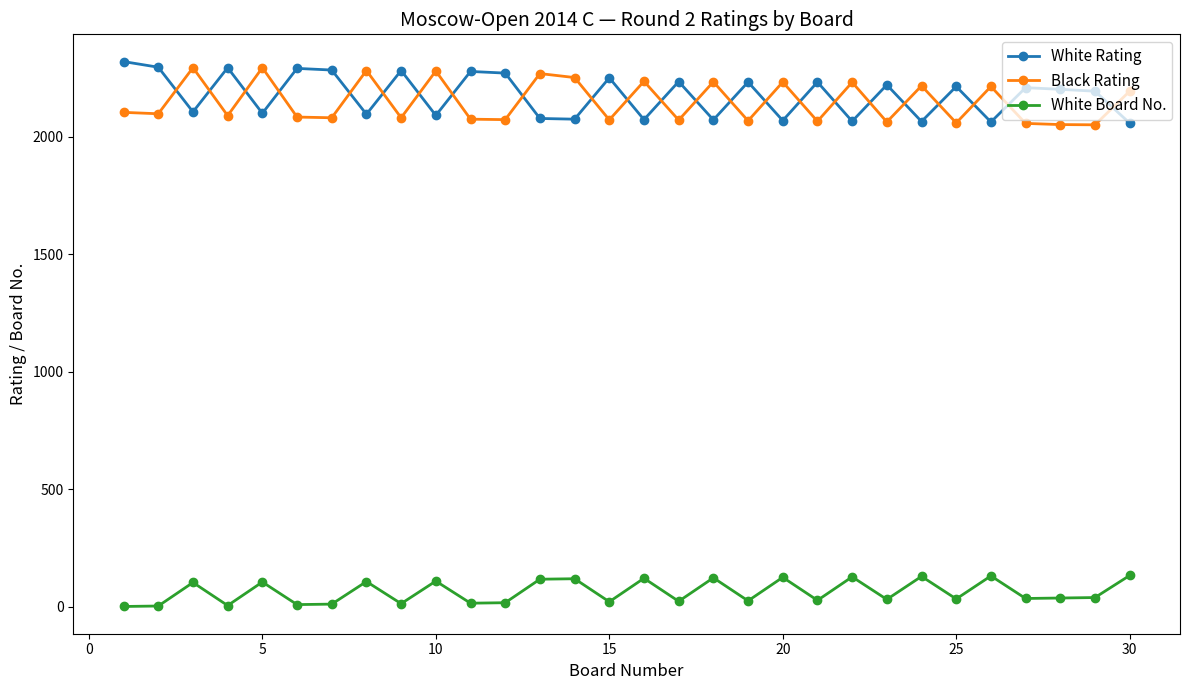

At how many categories does at least one series exceed 458?

30